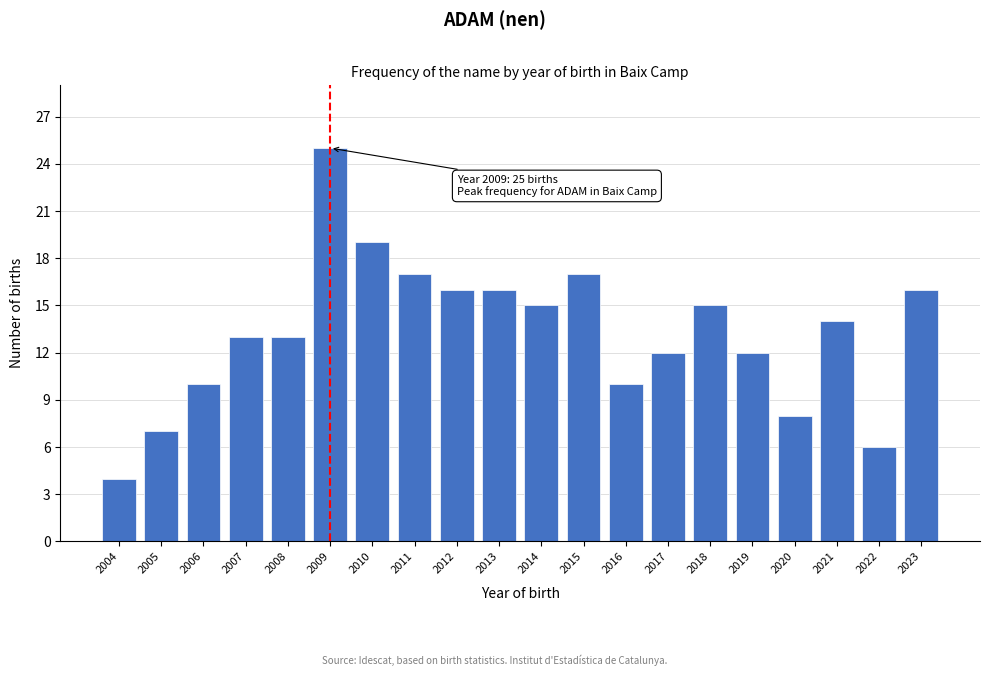

Reading right to left, what are all the values shown in this chart?

16	6	14	8	12	15	12	10	17	15	16	16	17	19	25	13	13	10	7	4